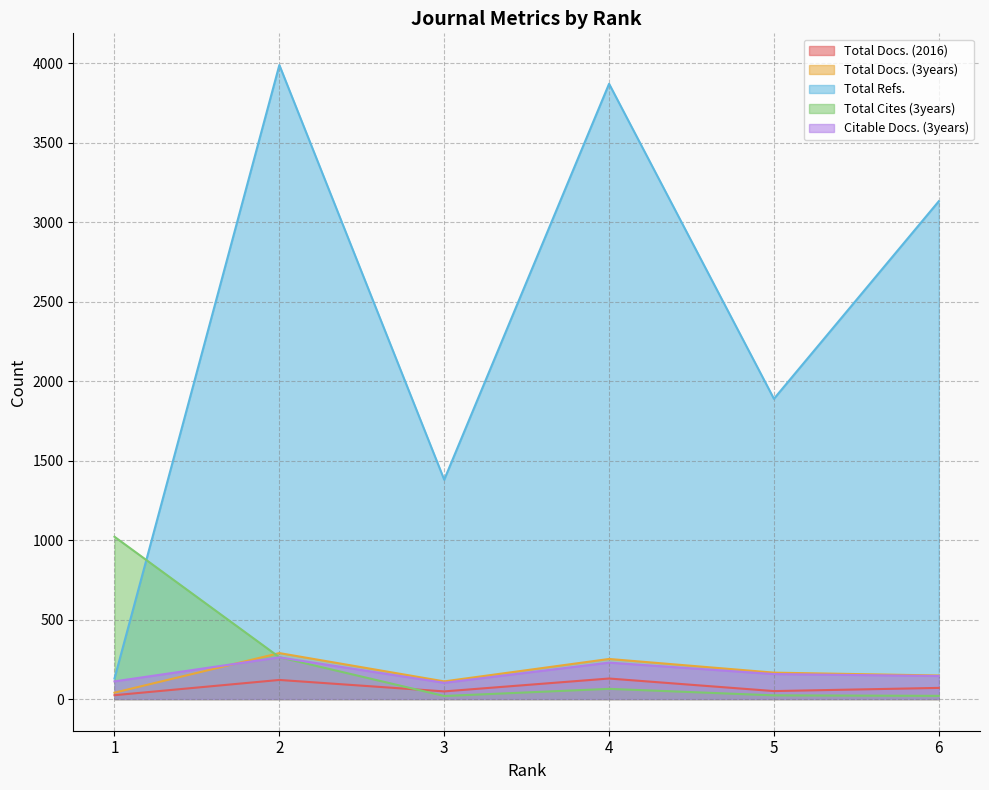

What is the sum of the Citable Docs. (3years) values at 4 and 2?

491